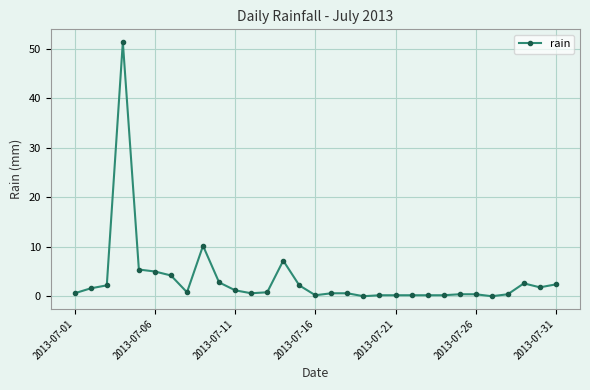

True or false: there are more than 1 points higher than both neighbors.

True